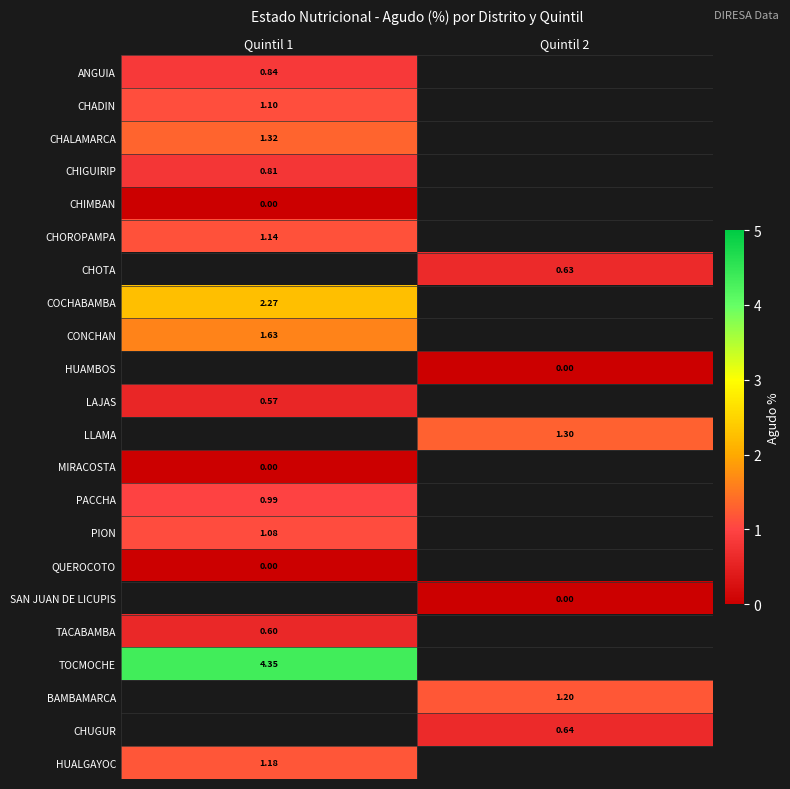

How many data points in CHOTA are above 0?

1